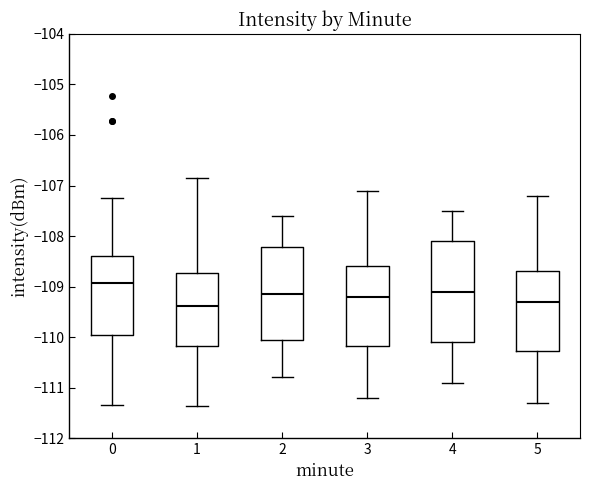

Which box has the highest median line?

0